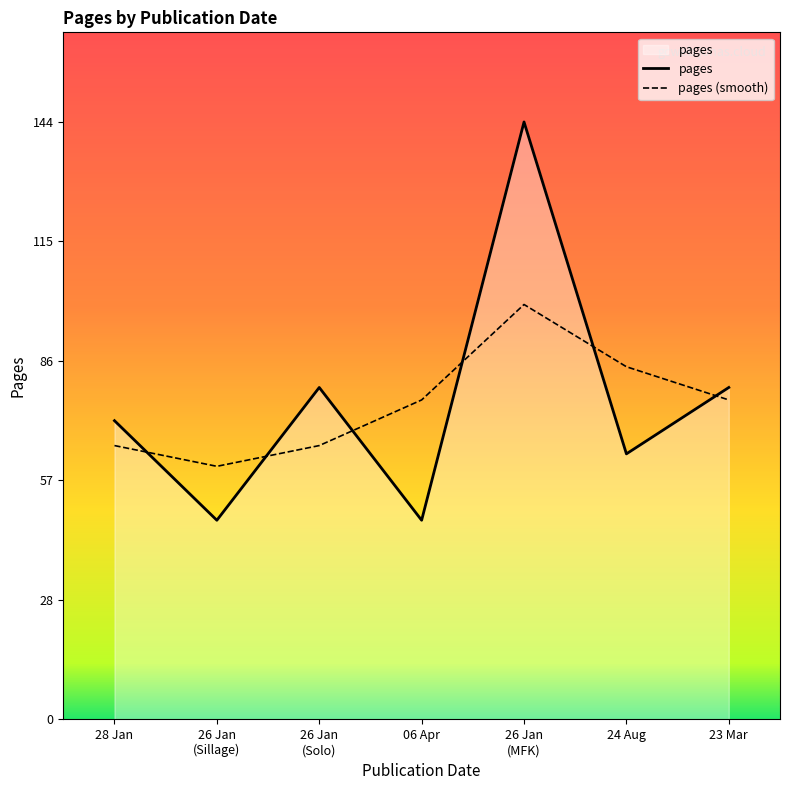

What is the total value across all series at 06 Apr?

125